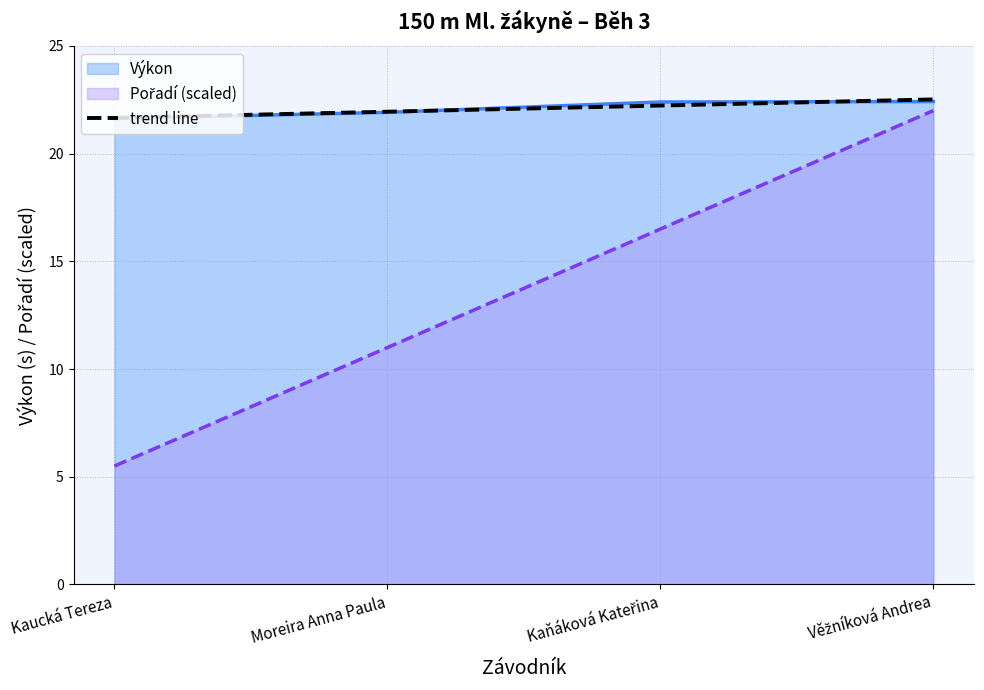

List the series in order of their overall mean, lowest first.

Pořadí, Výkon